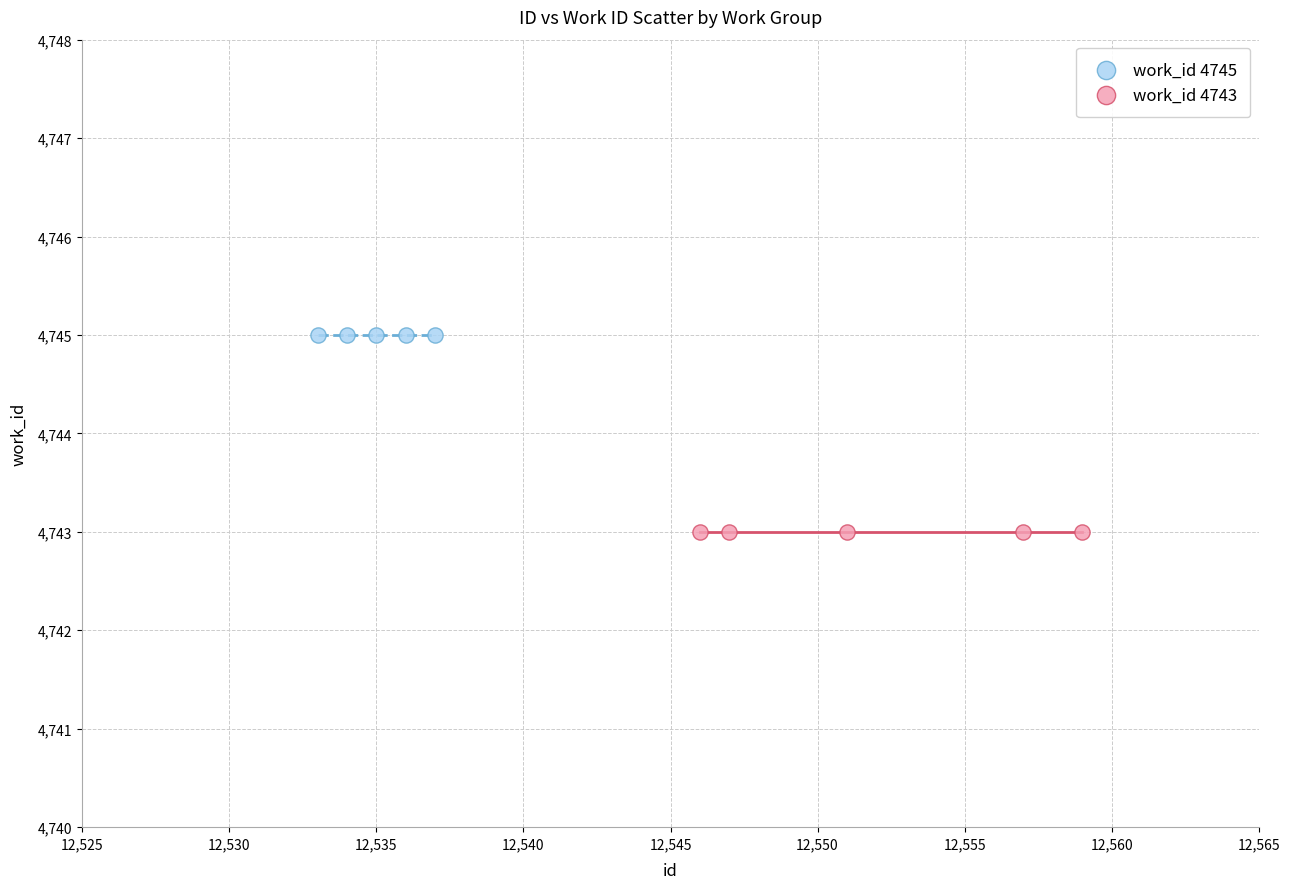

Which series contains the highest Y value?

work_id 4745